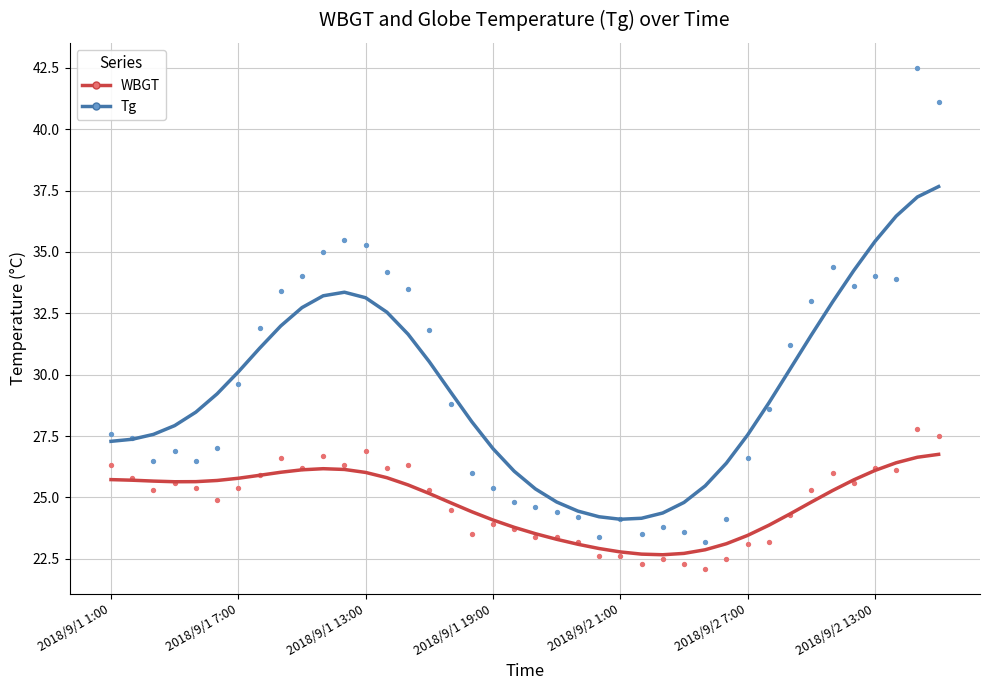

What are all the series names shown in the legend?

WBGT, Tg